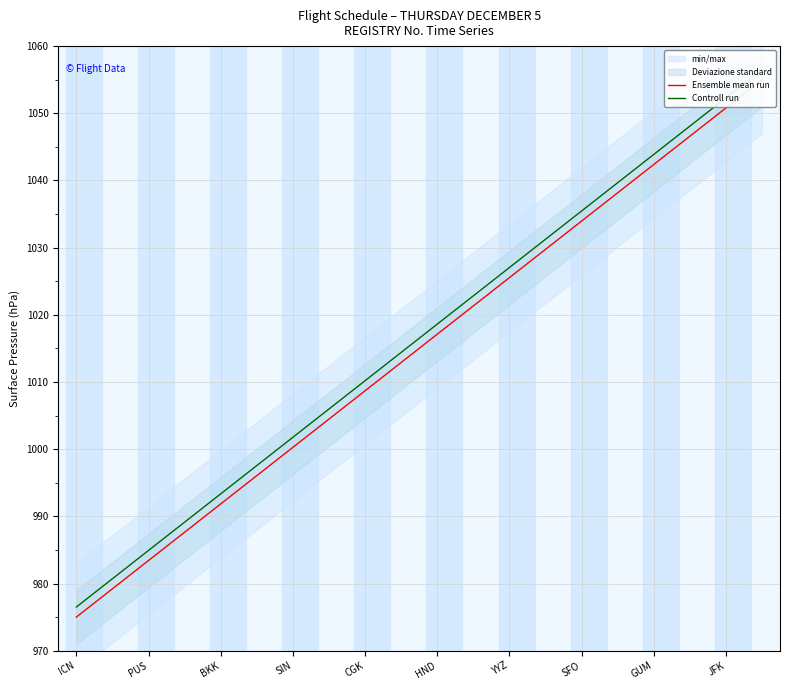

Does the chart display data point markers on the line(s)?

No